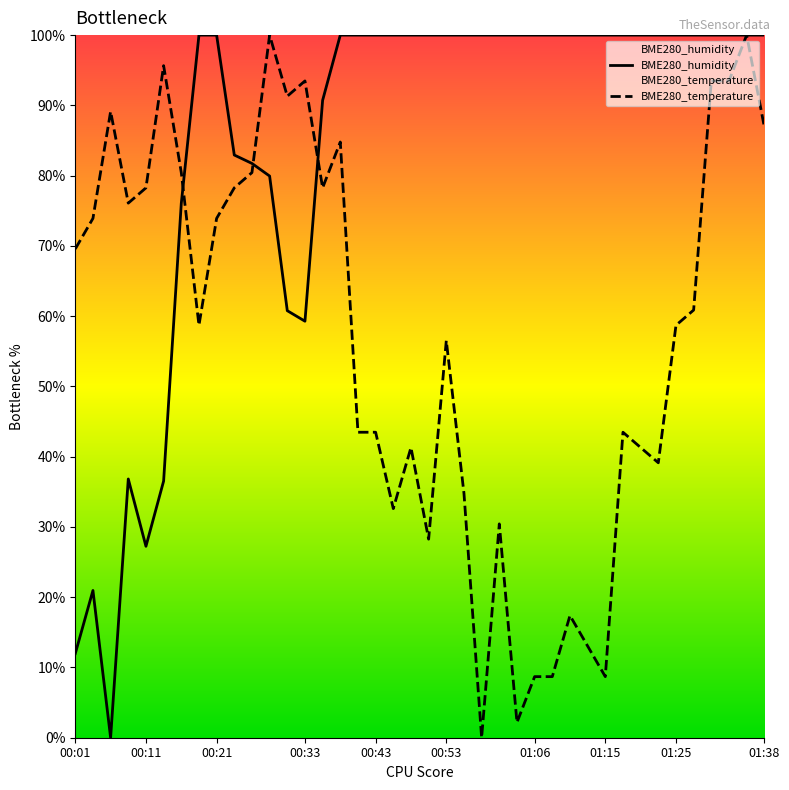

Count the number of categories in the chart.

40